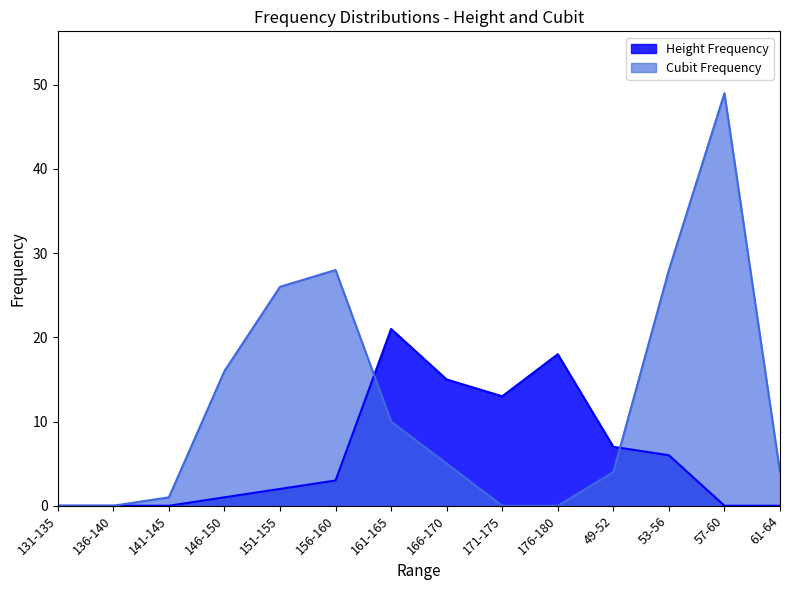

The value of Cubit Frequency at 156-160 is 28. True or false?

True